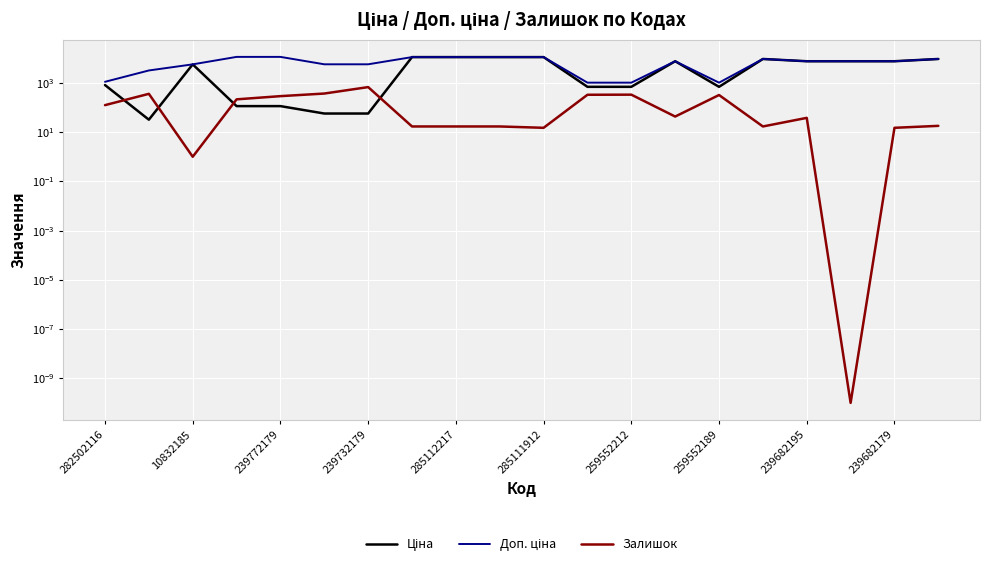

What position from the left is 259552189?

15